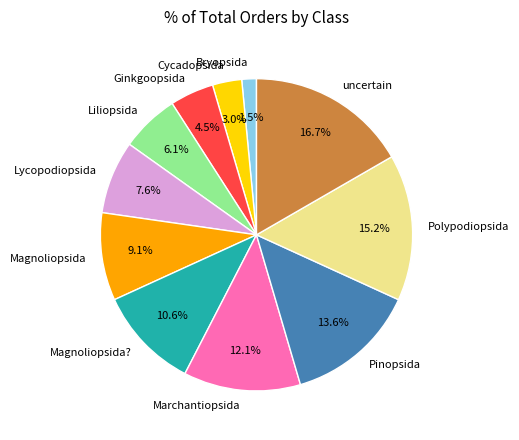

Between Bryopsida and Polypodiopsida, which is larger?

Polypodiopsida